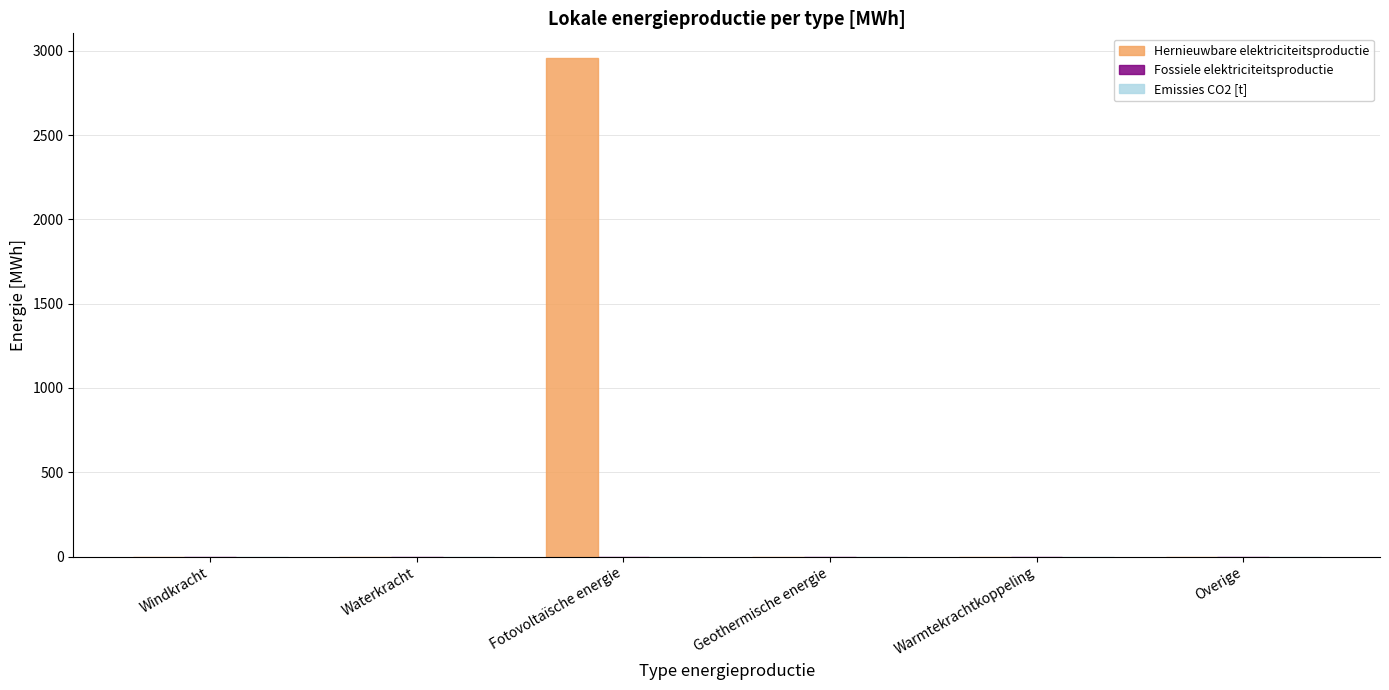

Between Overige and Fotovoltaïsche energie, which is larger?

Fotovoltaïsche energie